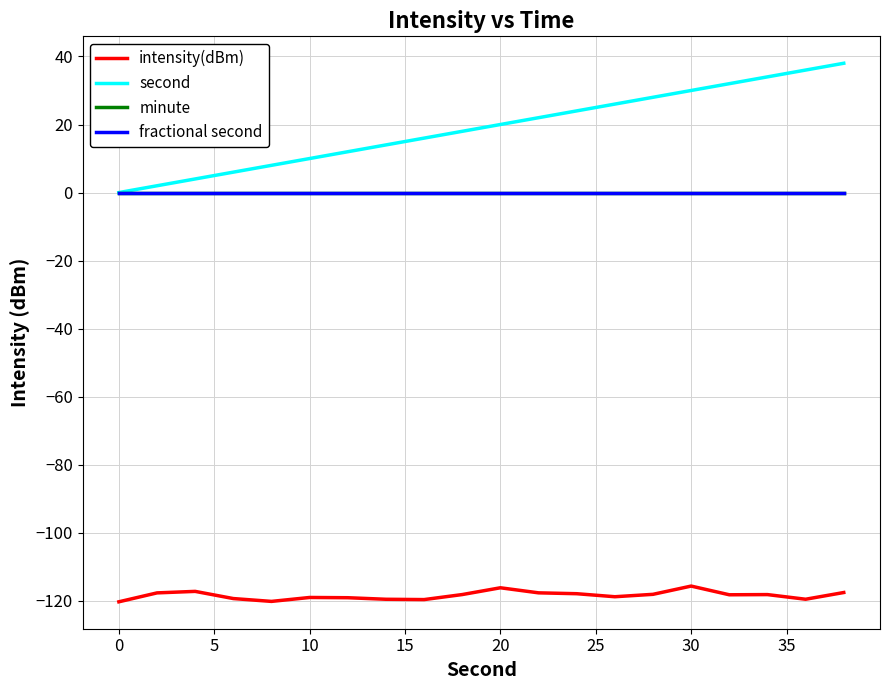

Does the chart have visible grid lines?

Yes